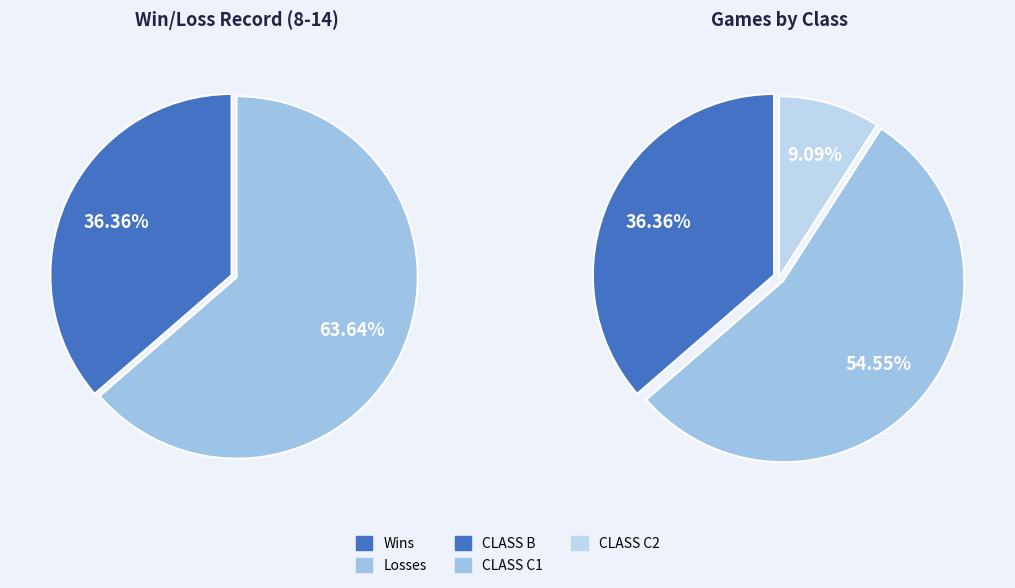

Rank the series by their maximum value, from lowest to highest.

Wins, Losses